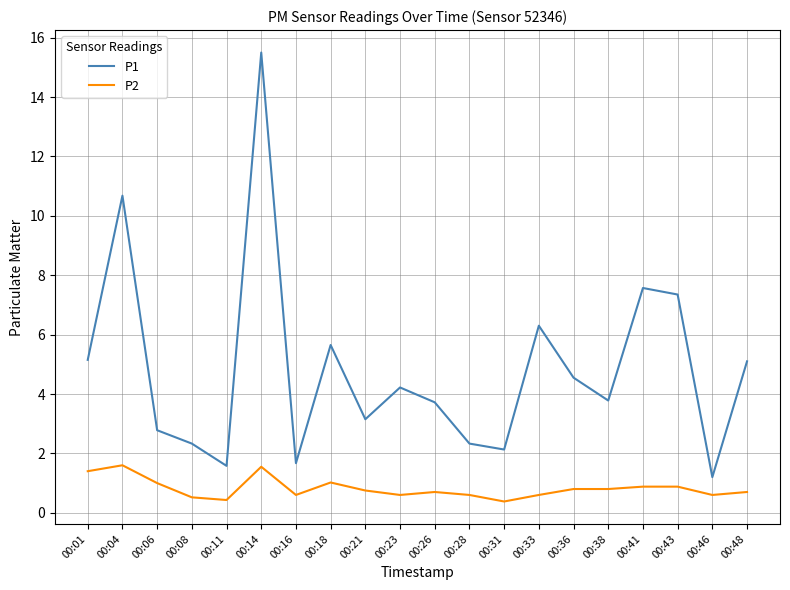

True or false: P1 and P2 cross at least once.

False